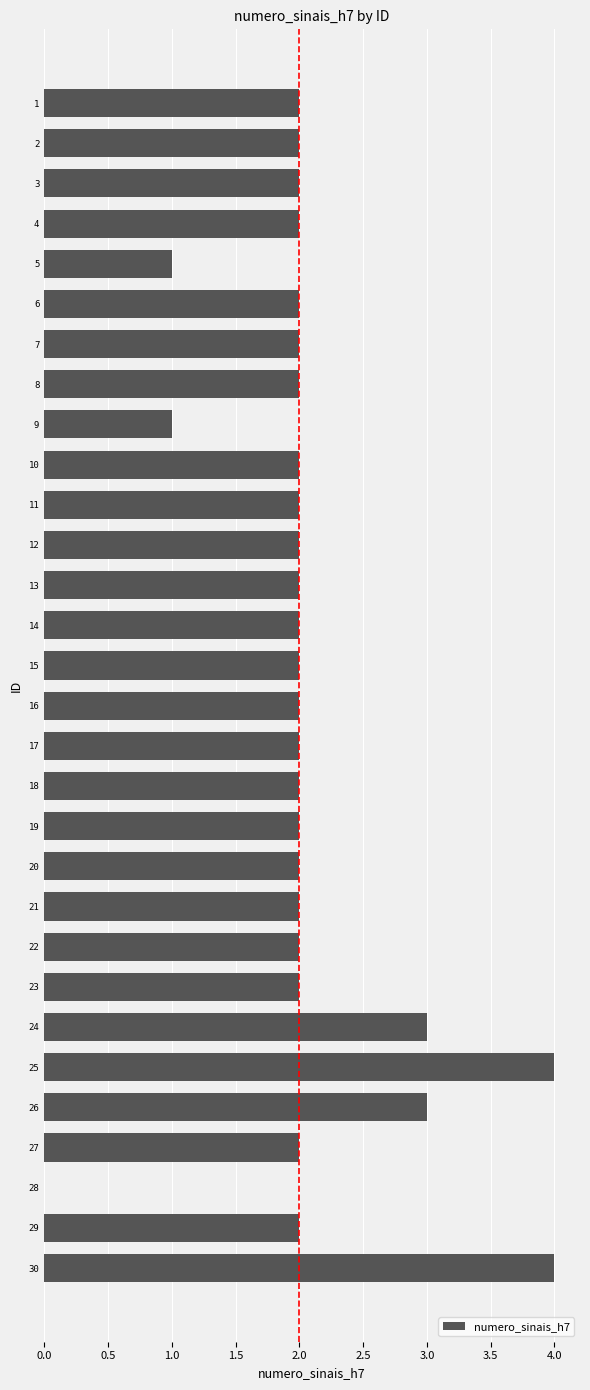

The value at 2 is 3. True or false?

False